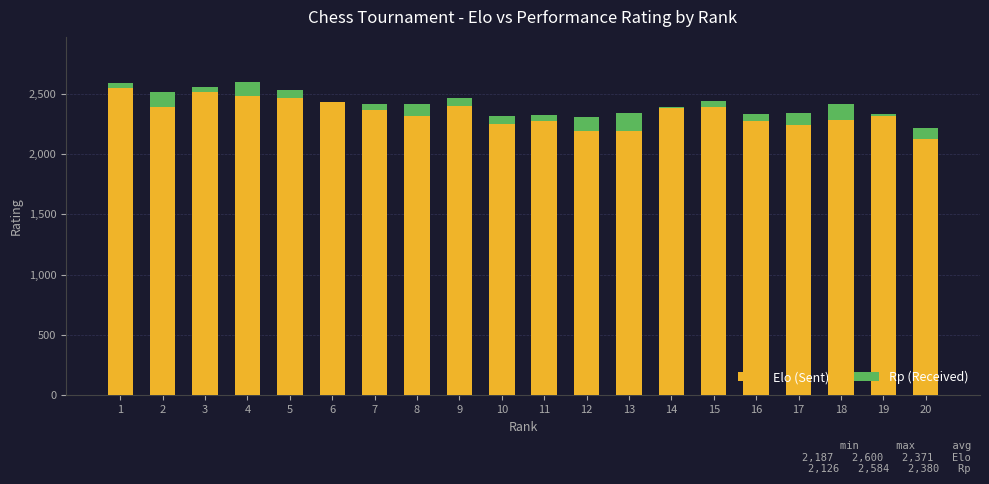

Between 20 and 9, which is larger?

9